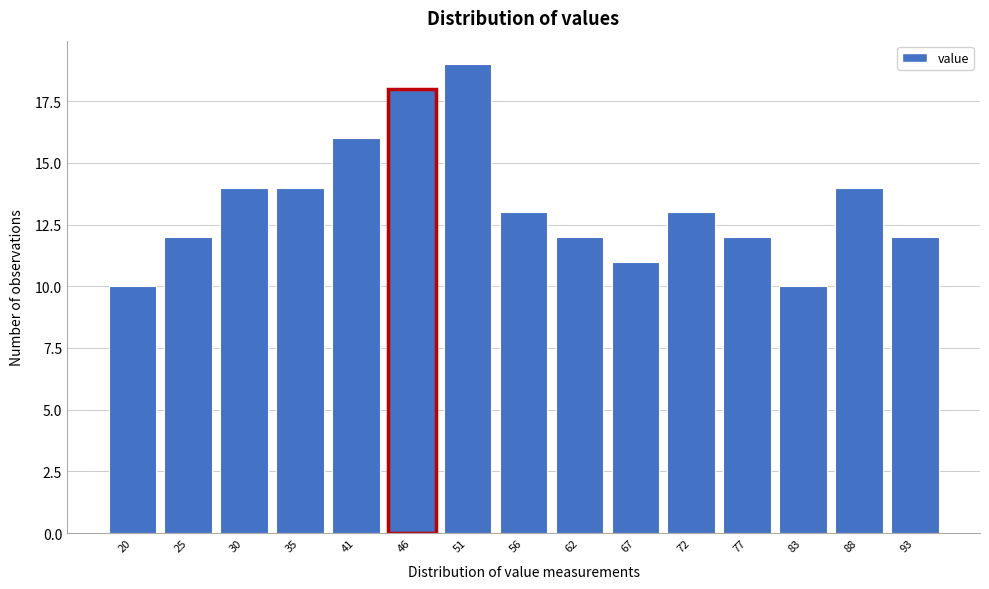

Reading left to right, what are all the values shown in this chart?

20=10	25=12	30=14	35=14	41=16	46=18	51=19	56=13	62=12	67=11	72=13	77=12	83=10	88=14	93=12